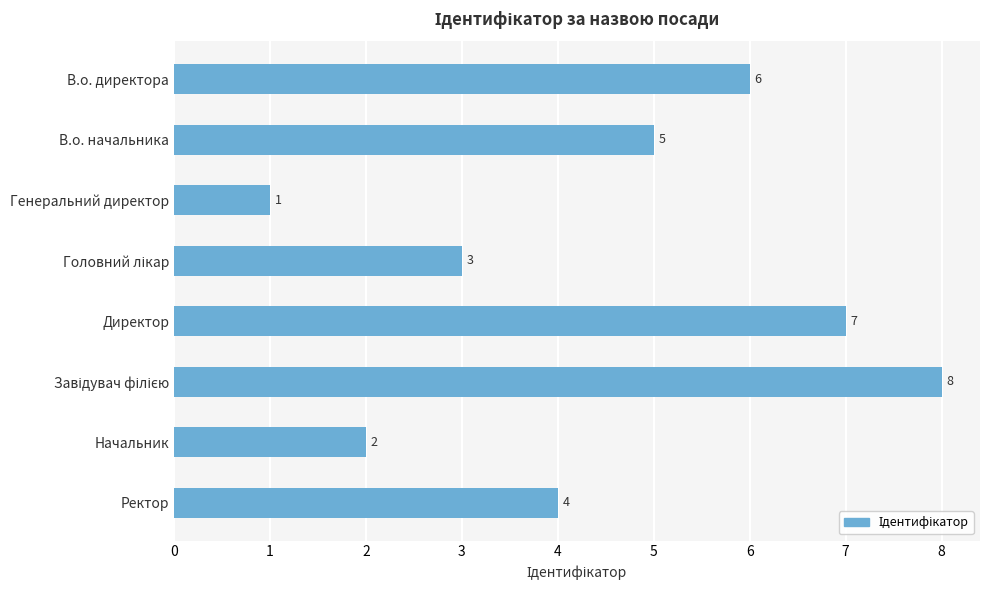

The value at Директор is 4. True or false?

False